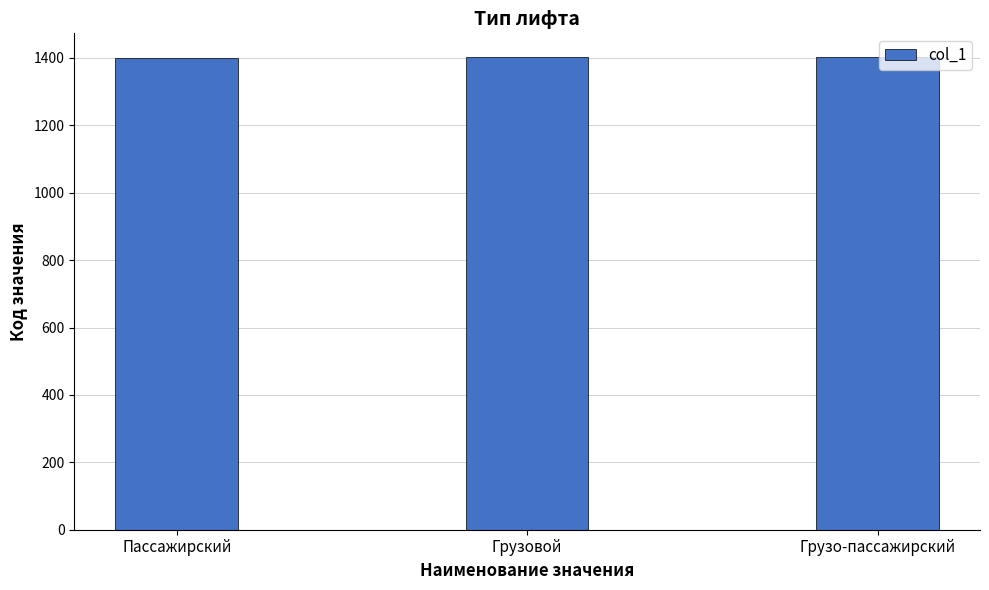

What is the average value?

1402